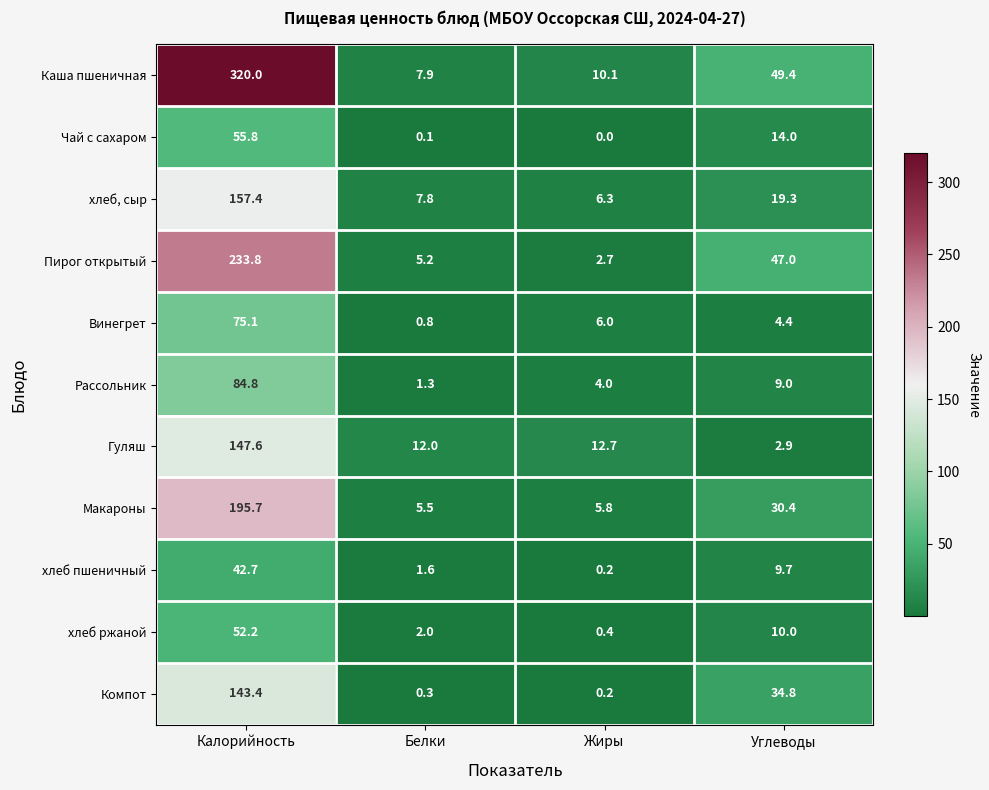

Which series has the largest total across all categories?

Каша пшеничная